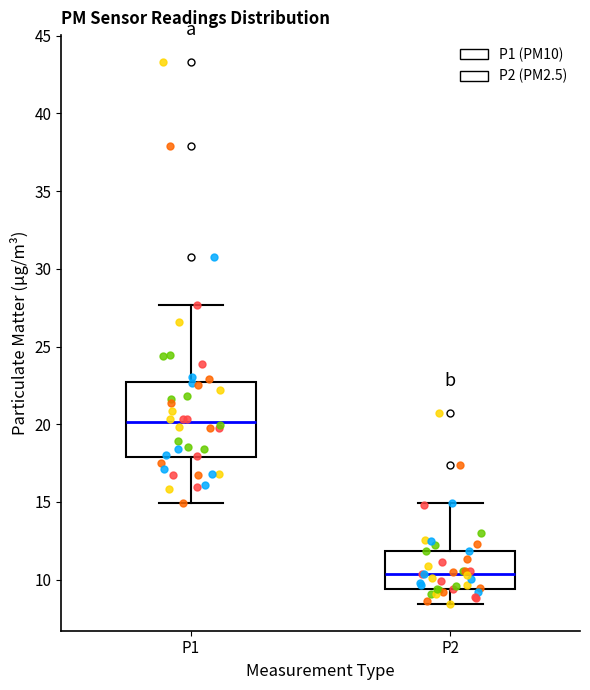

Which box is the tallest, from its lower edge to its upper edge?

P1